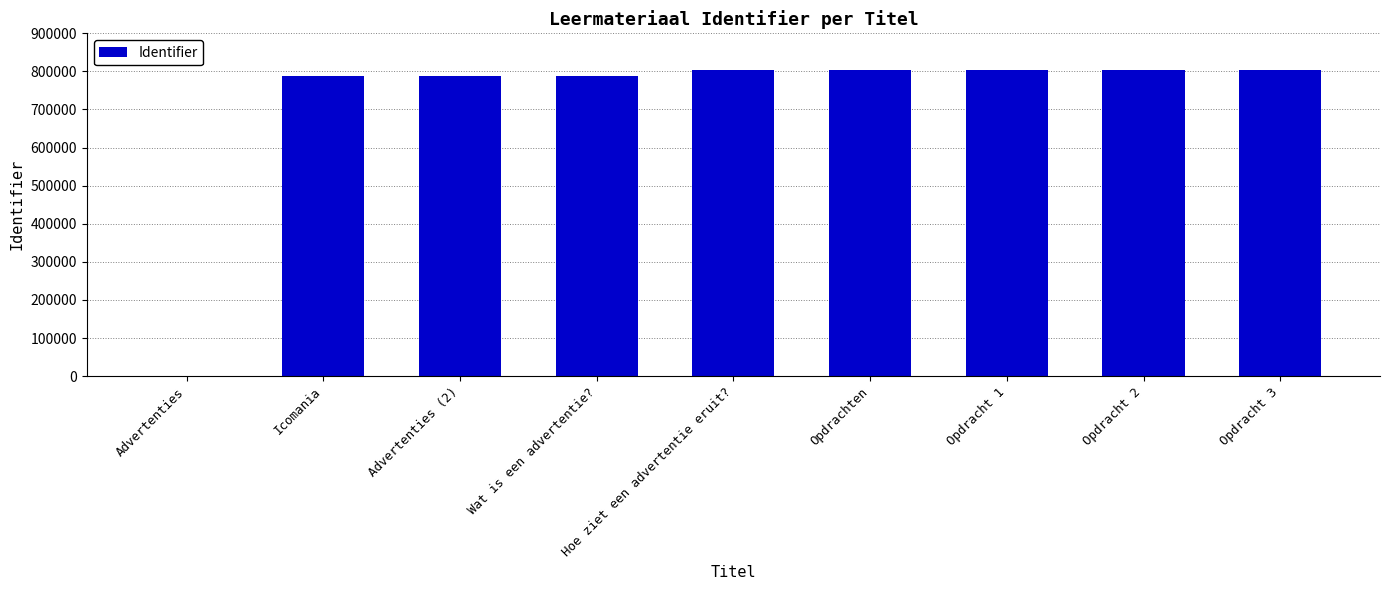

At which label is the value closest to 402214?

Icomania